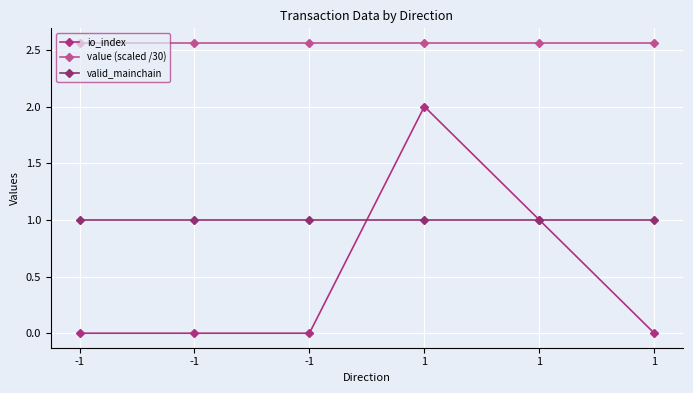

How many distinct data groups are displayed?

3